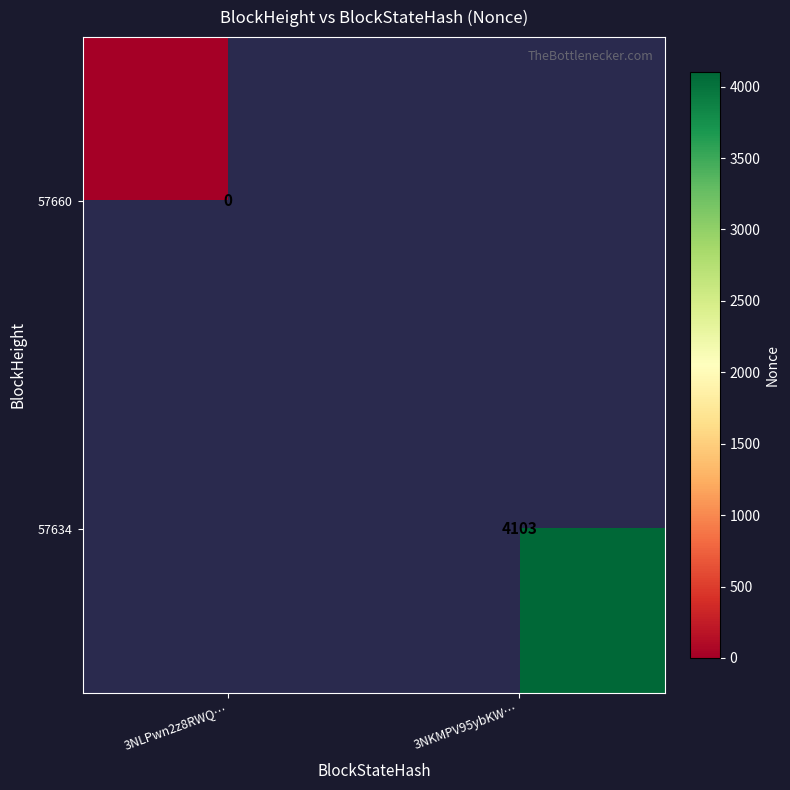

At which category does the chart reach its minimum across all series?

3NLPwn2z8RWQ…